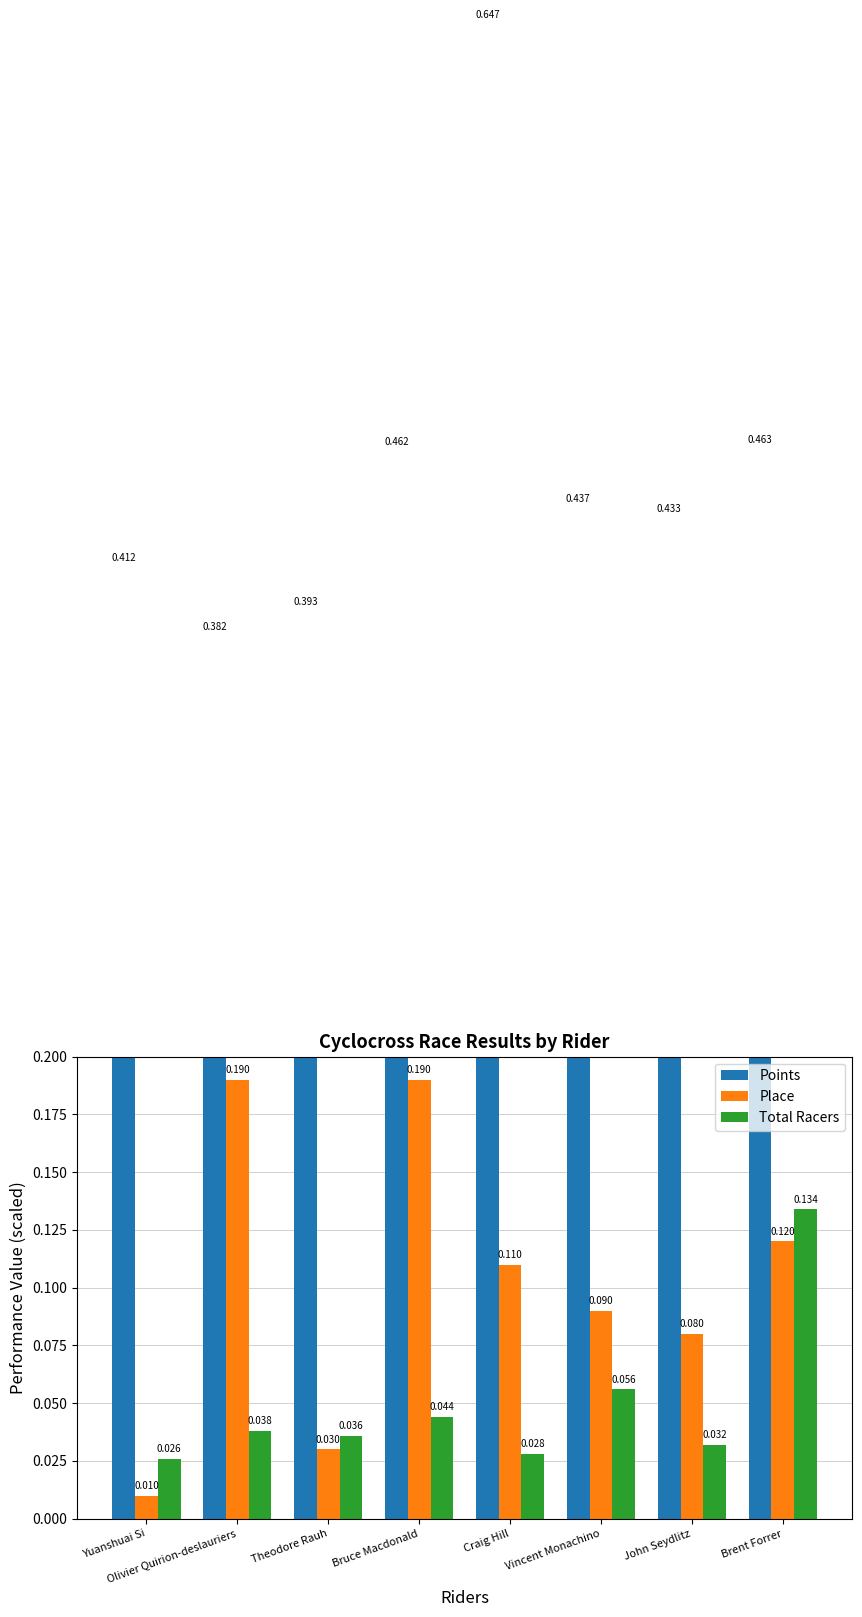

What is the sum of all Total Racers values?

0.4